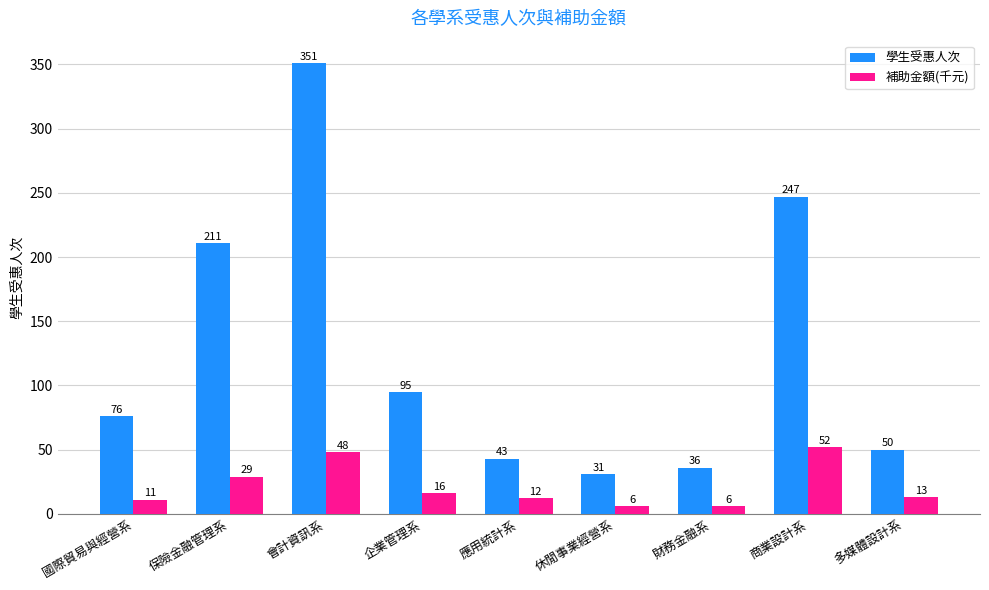

Rank the series by their maximum value, from lowest to highest.

補助金額(千元), 學生受惠人次